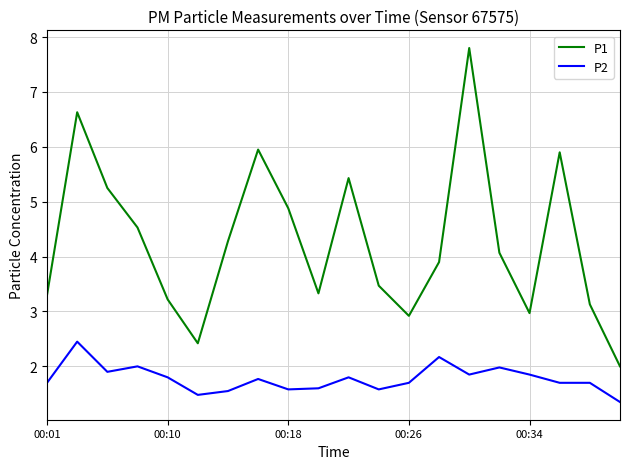

Count the number of data series in this chart.

2